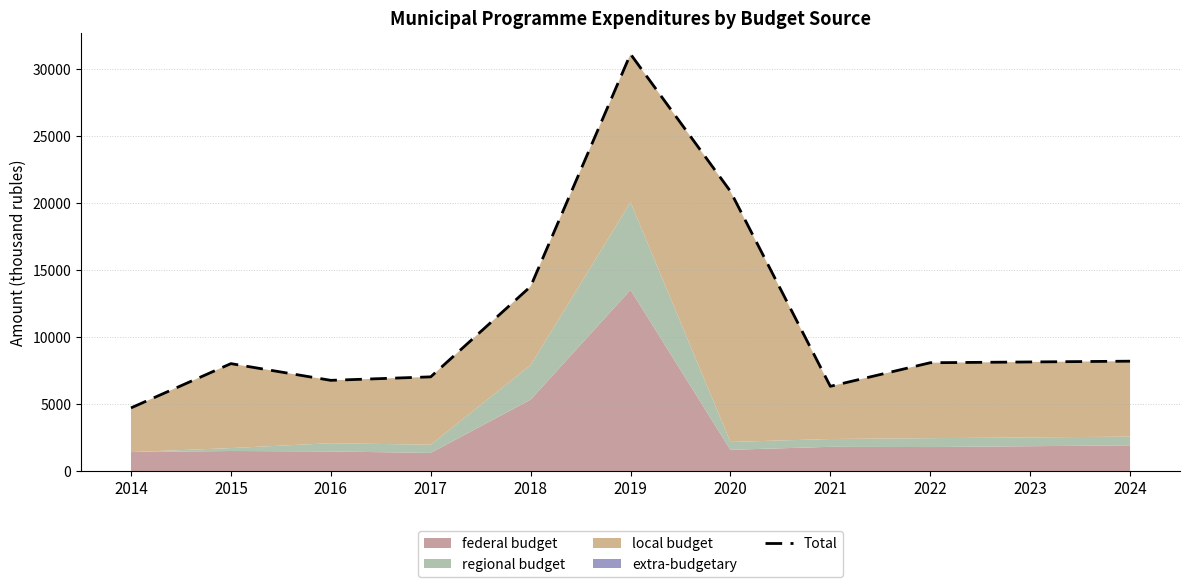

Is it true that the value at 2021 is 6345.7?

True